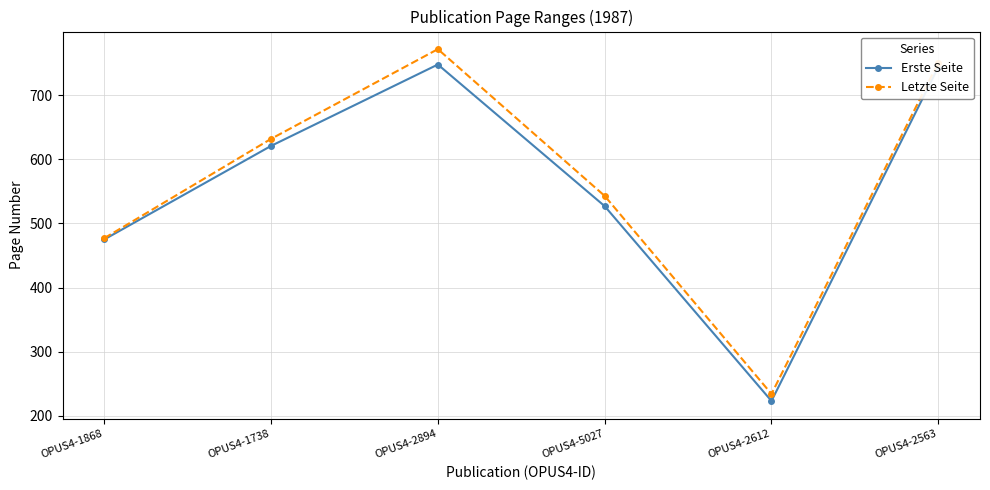

How many lines are shown in the chart?

2